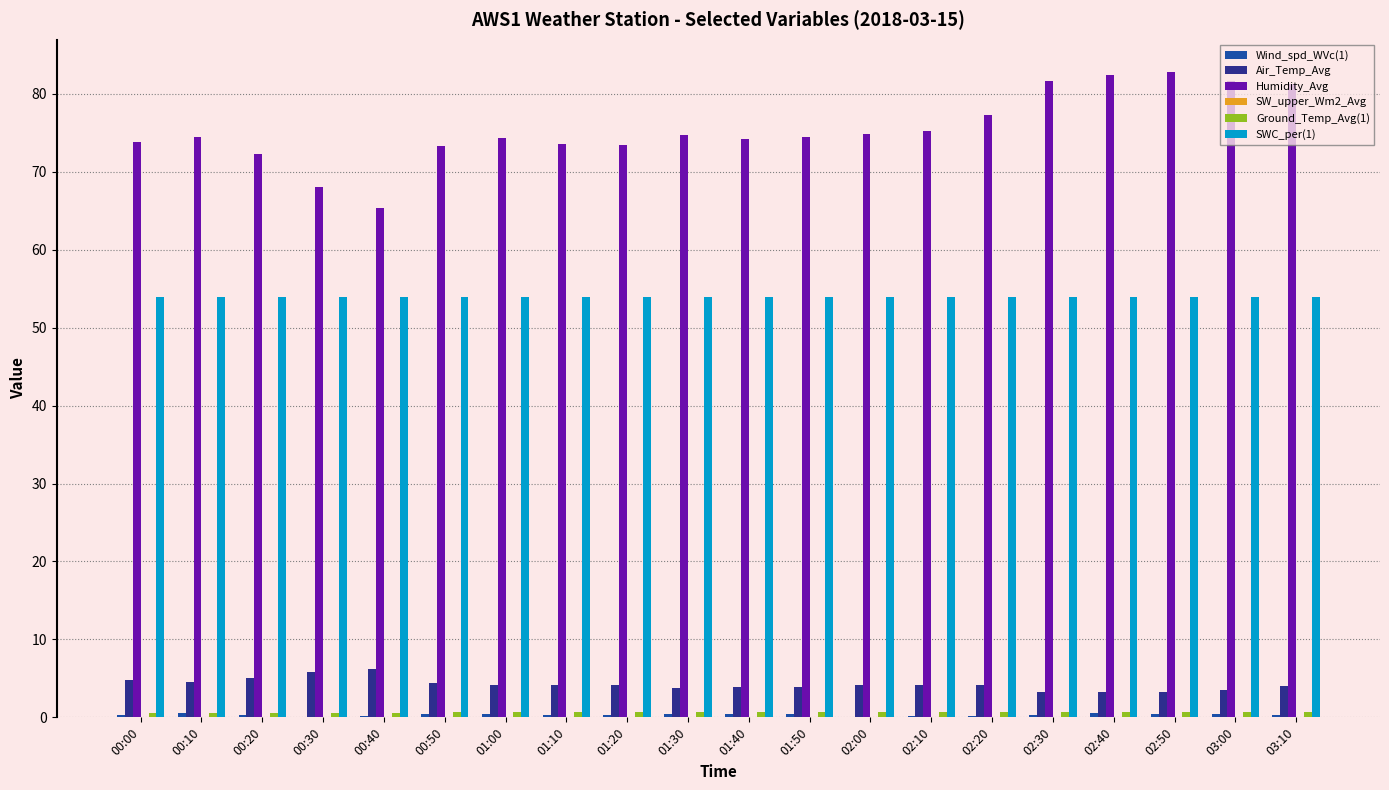

Which series has the largest total across all categories?

Humidity_Avg